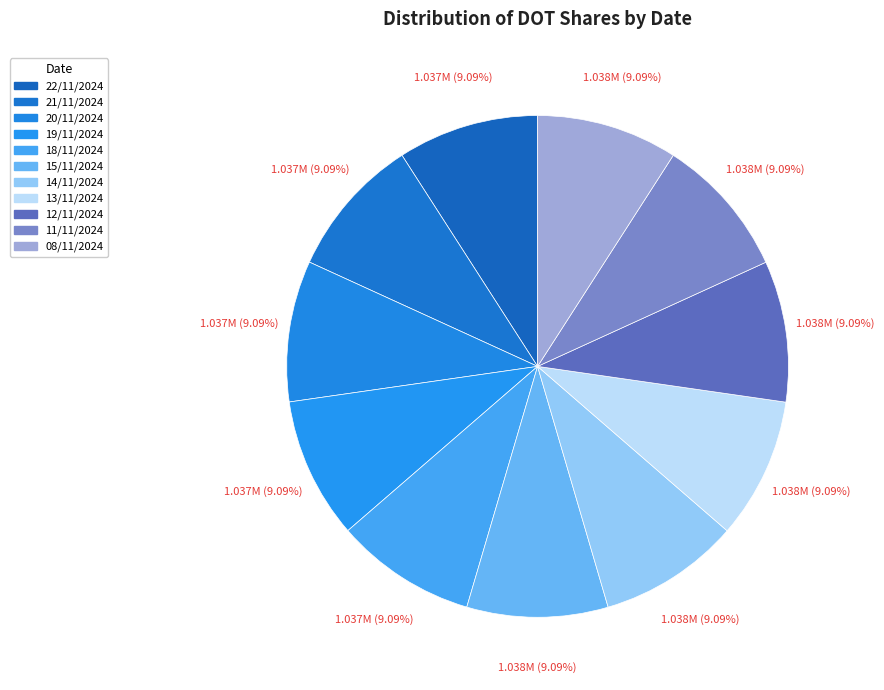

How many slices are in this pie chart?

11